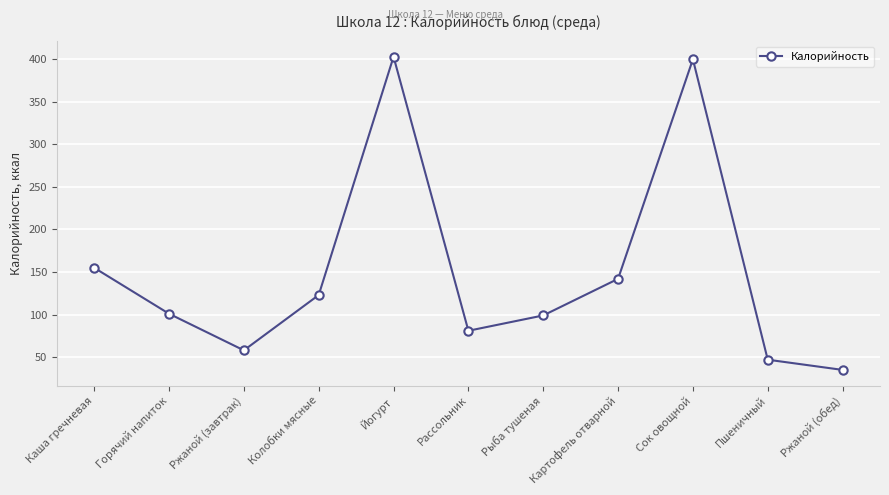

What is the difference between the maximum and second lowest values?

356